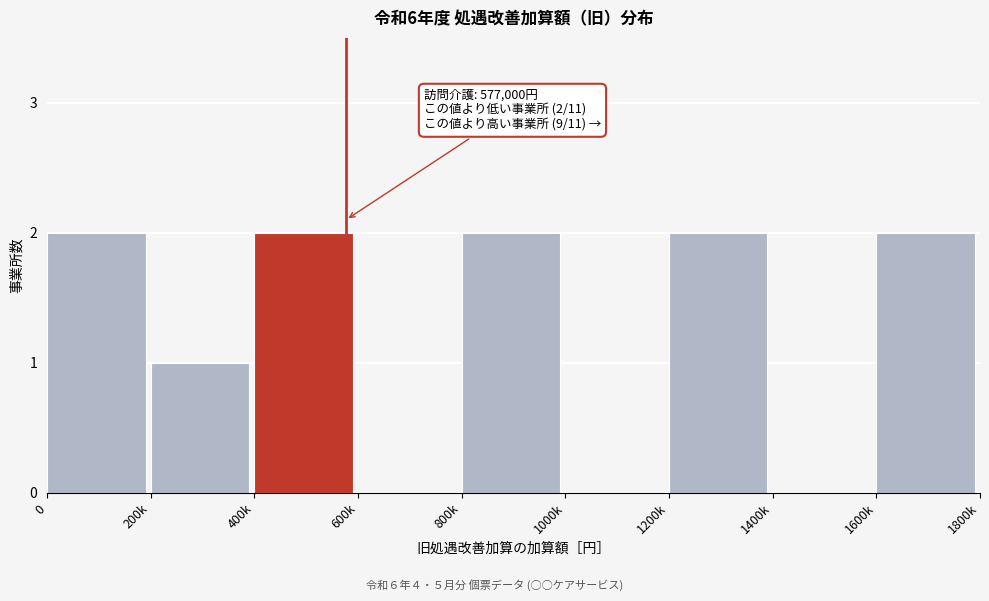

Reading left to right, what are all the values shown in this chart?

0=2	200k=1	400k=2	600k=0	800k=2	1000k=0	1200k=2	1400k=0	1600k=2